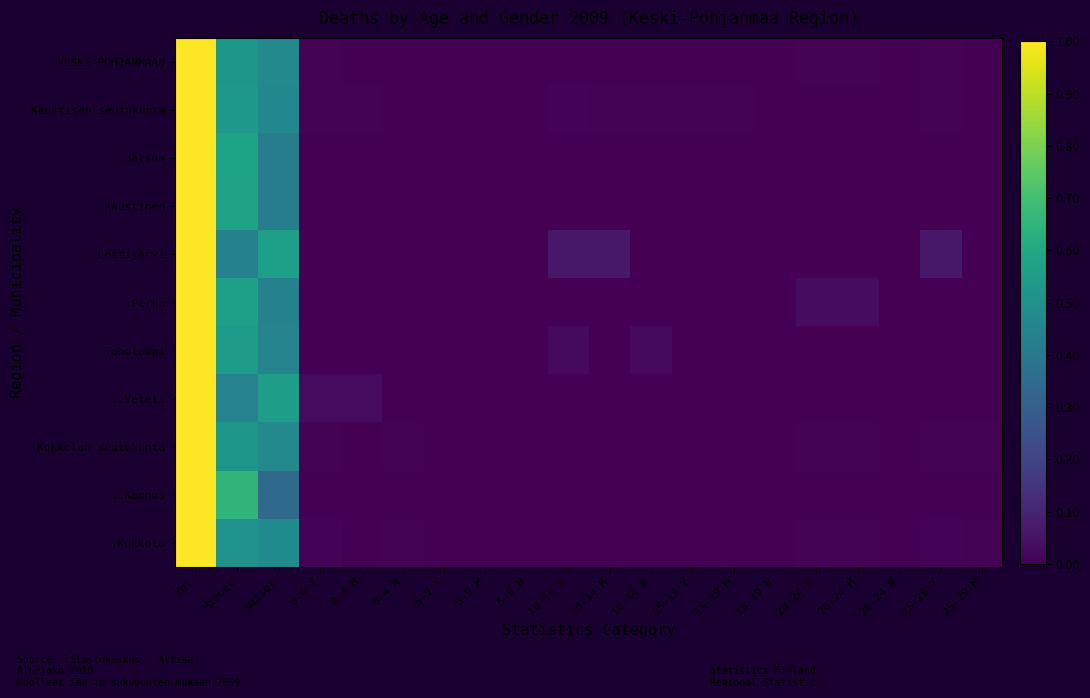

Which series has the largest total across all categories?

..Lestijärvi